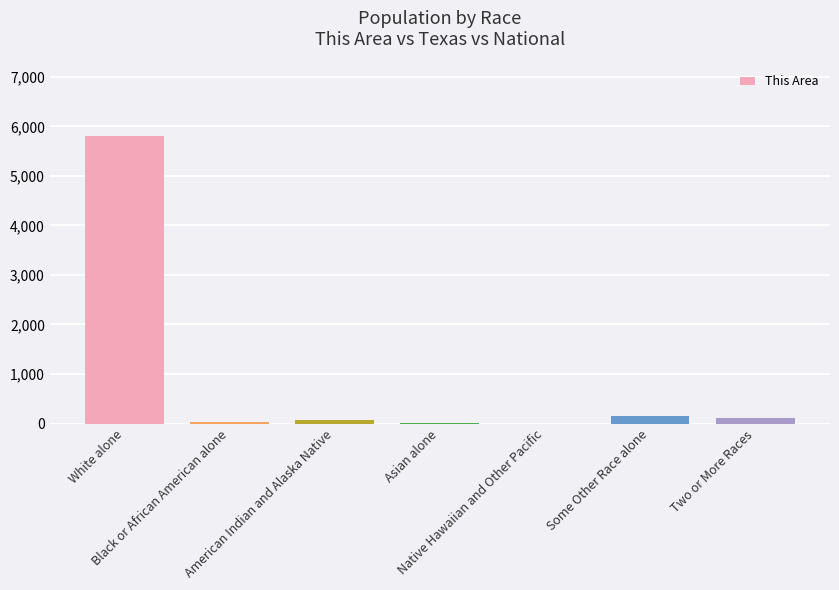

What is the sum of all values?

6182